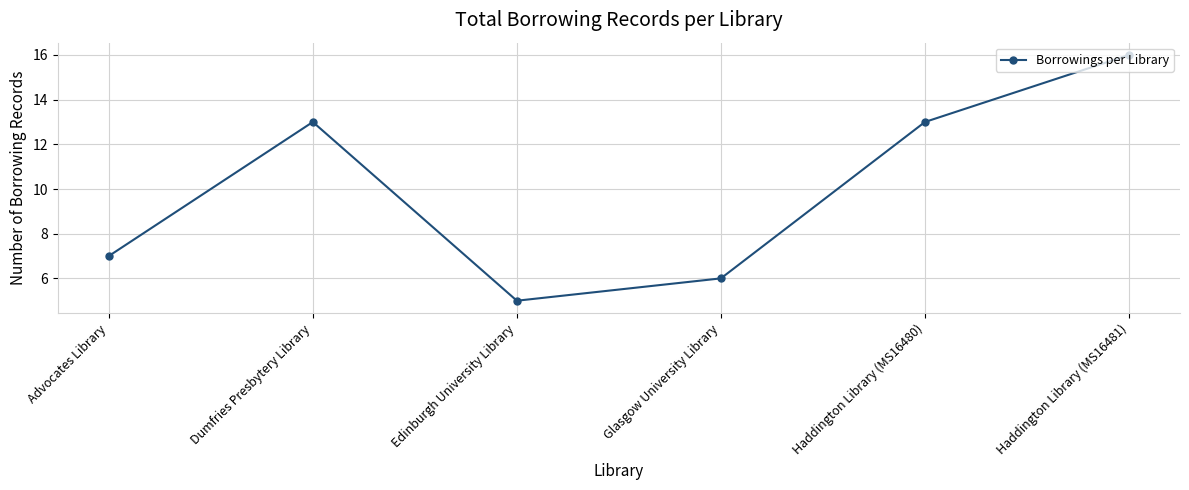

What is the value of the 2nd point from the left?

13